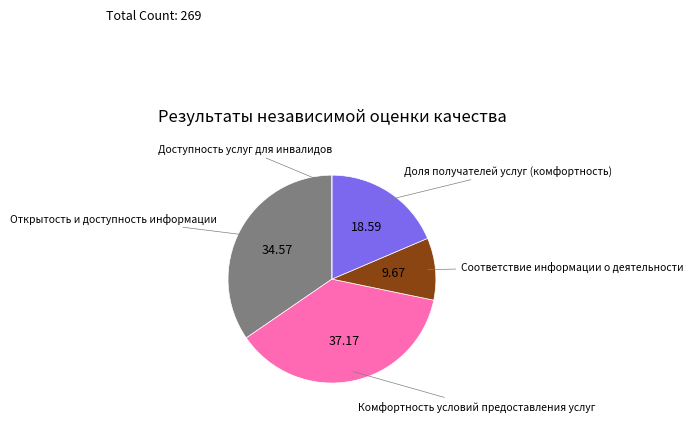

Is there any slice that represents more than half of the pie?

No